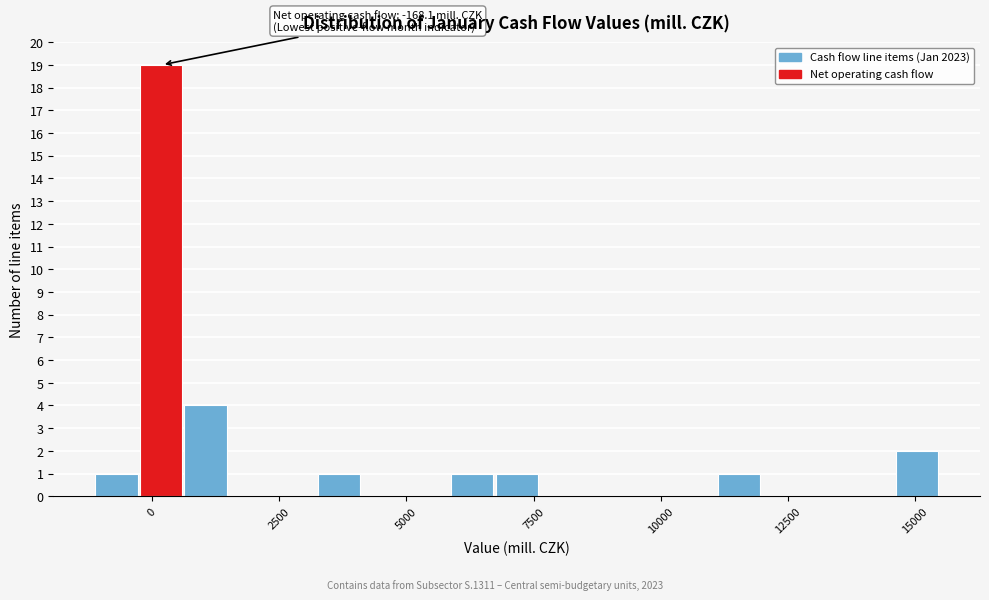

Read against the x-axis, roughly where is the centre of the tallest bar?

0